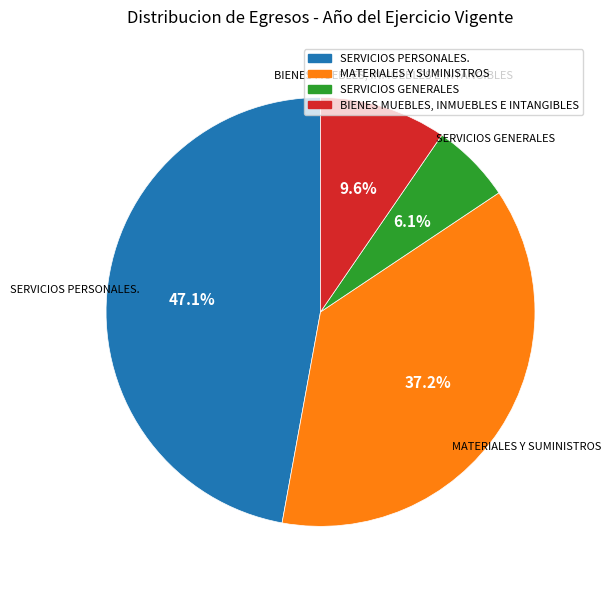

What is the ratio of the value at BIENES MUEBLES, INMUEBLES E INTANGIBLES to the value at SERVICIOS PERSONALES.?

0.2